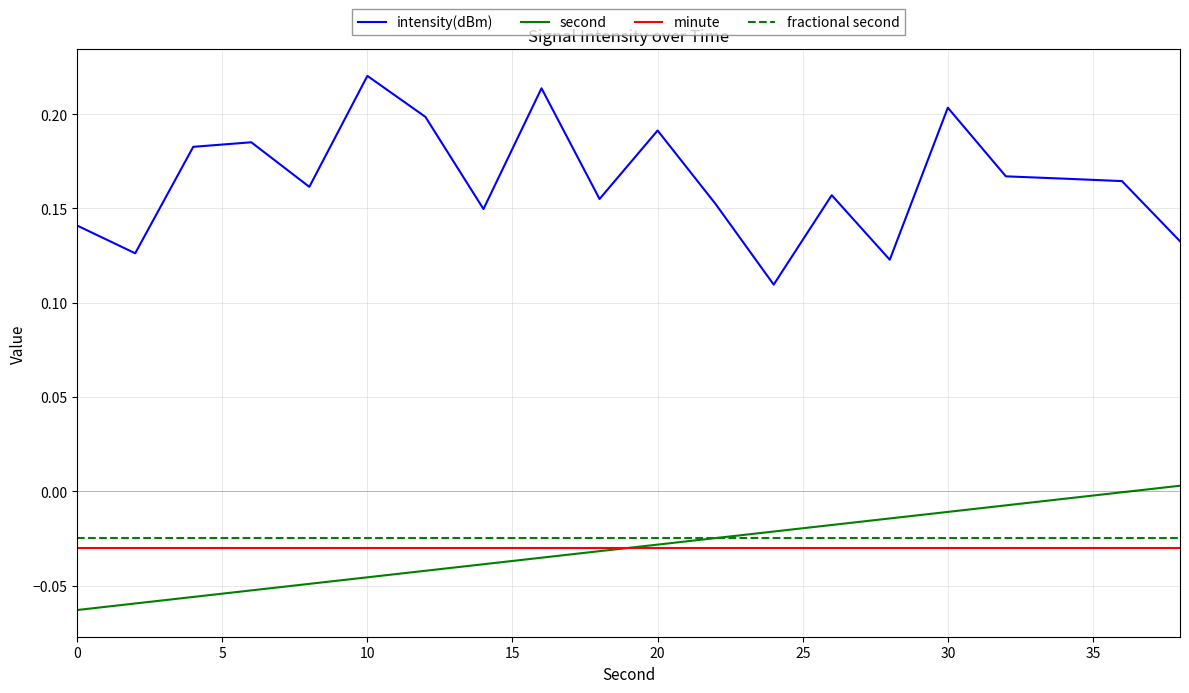

True or false: minute and intensity(dBm) intersect in this chart.

False